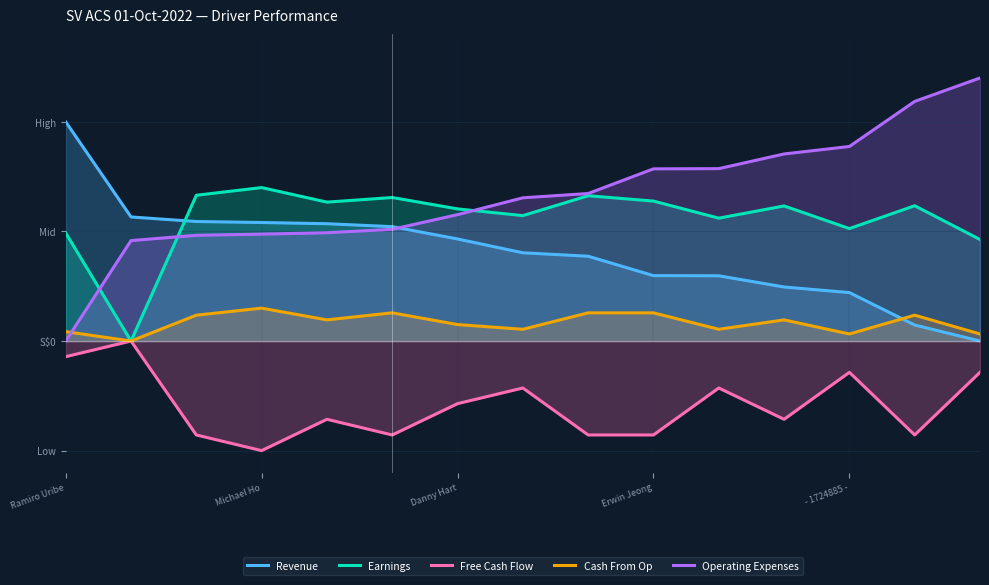

Does the chart display data point markers on the line(s)?

No